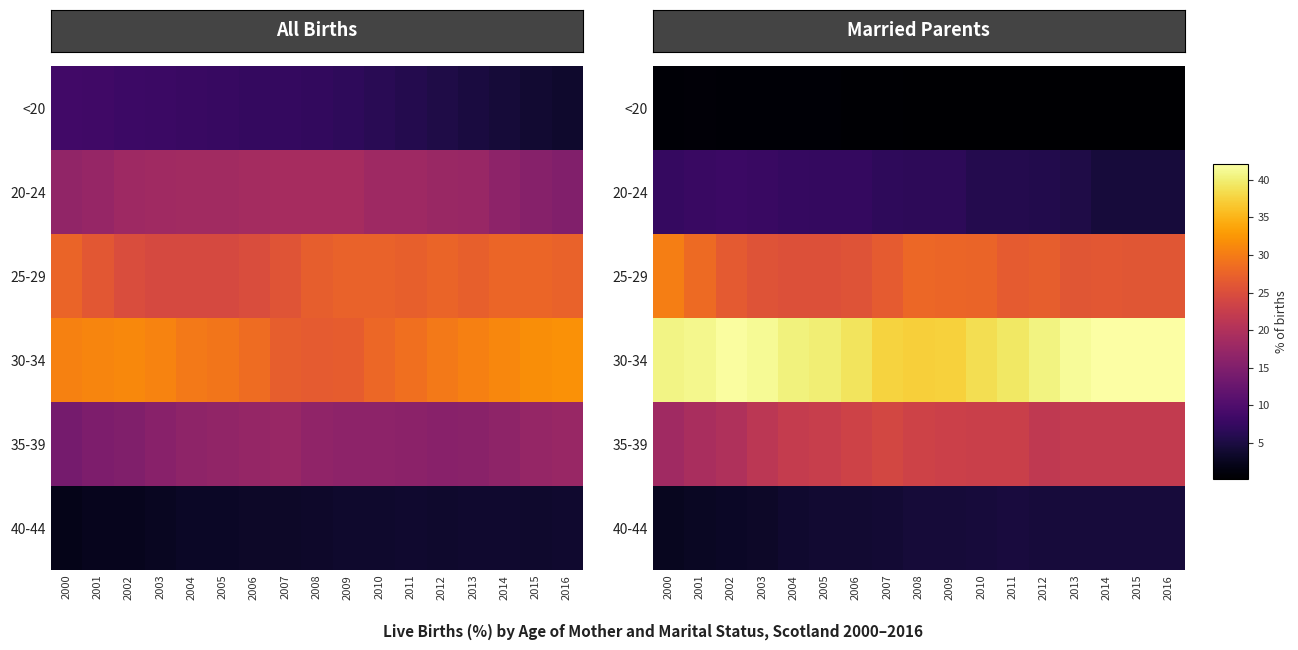

What is the difference between the second highest and minimum values in the 30-34 series?

4.9